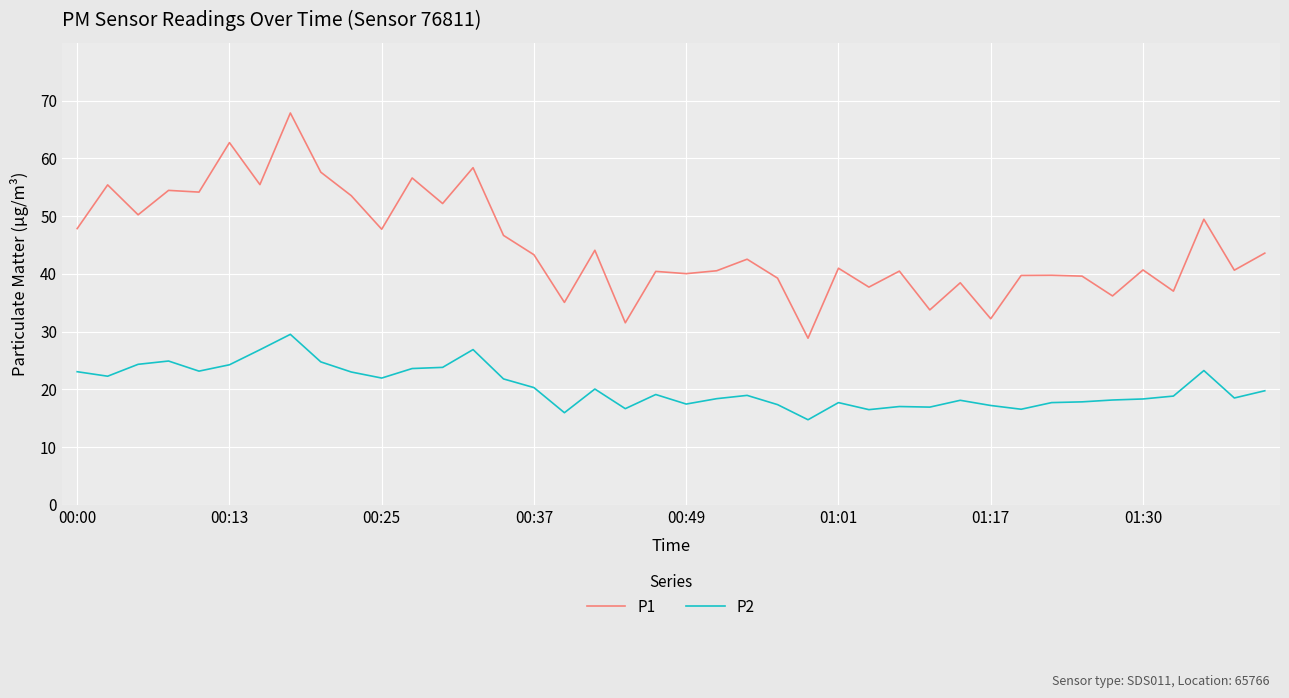

Which series has the largest total across all categories?

P1